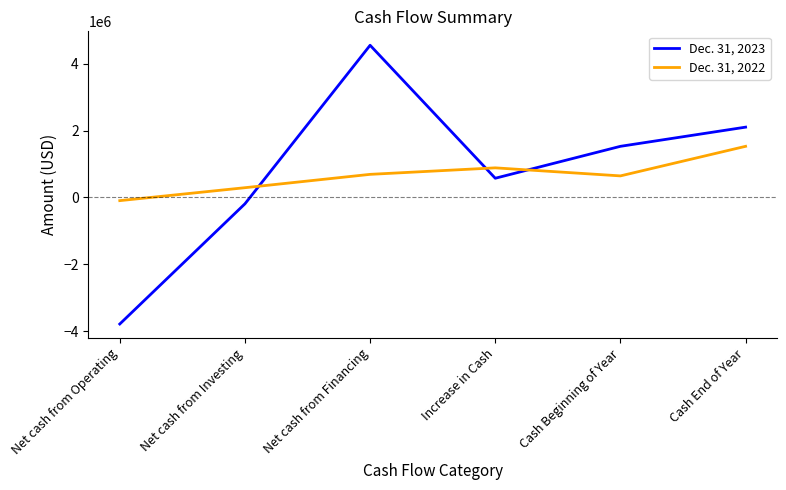

Rank the categories by Dec. 31, 2023 value from highest to lowest.

Net cash from Financing, Cash End of Year, Cash Beginning of Year, Increase in Cash, Net cash from Investing, Net cash from Operating